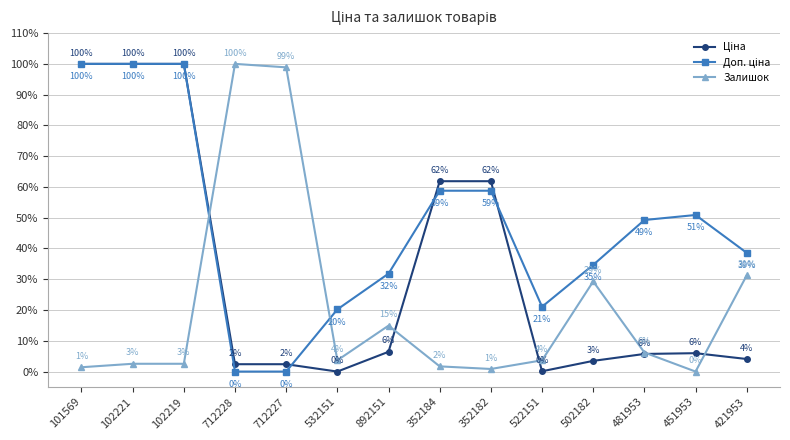

At how many categories does at least one series exceed 84?

5